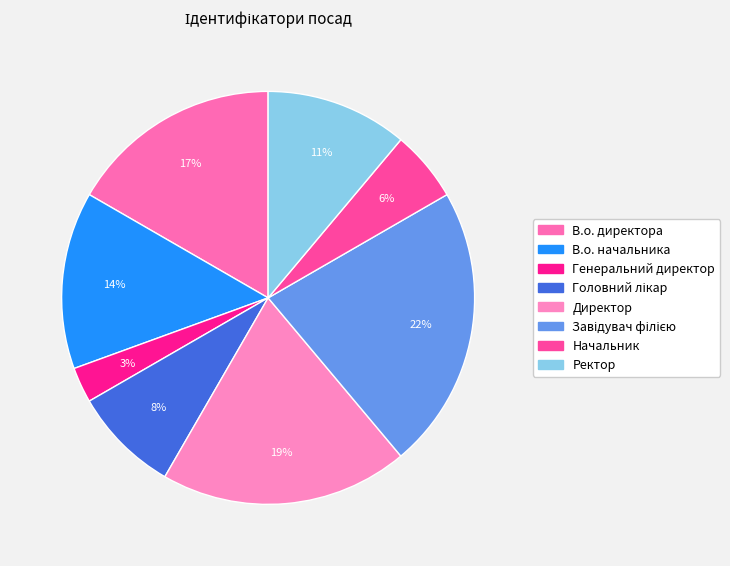

Count the number of slices in the pie.

8